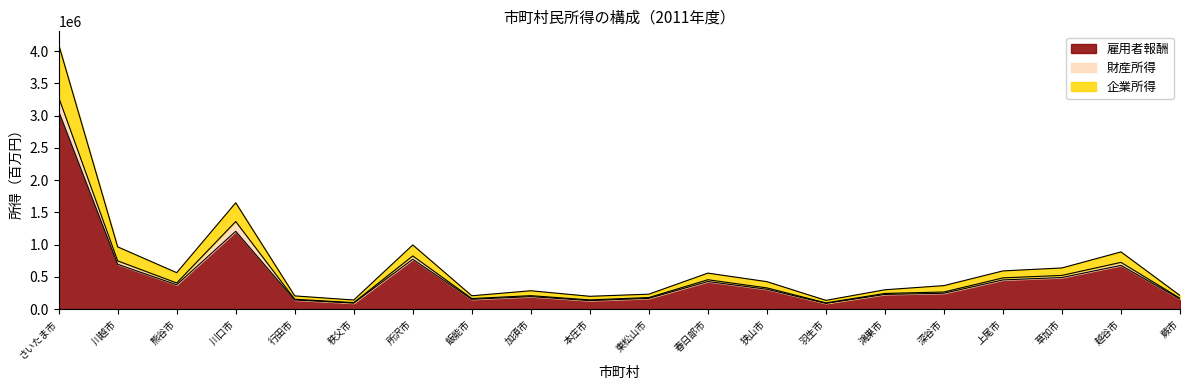

At how many categories does at least one series exceed 794768?

5